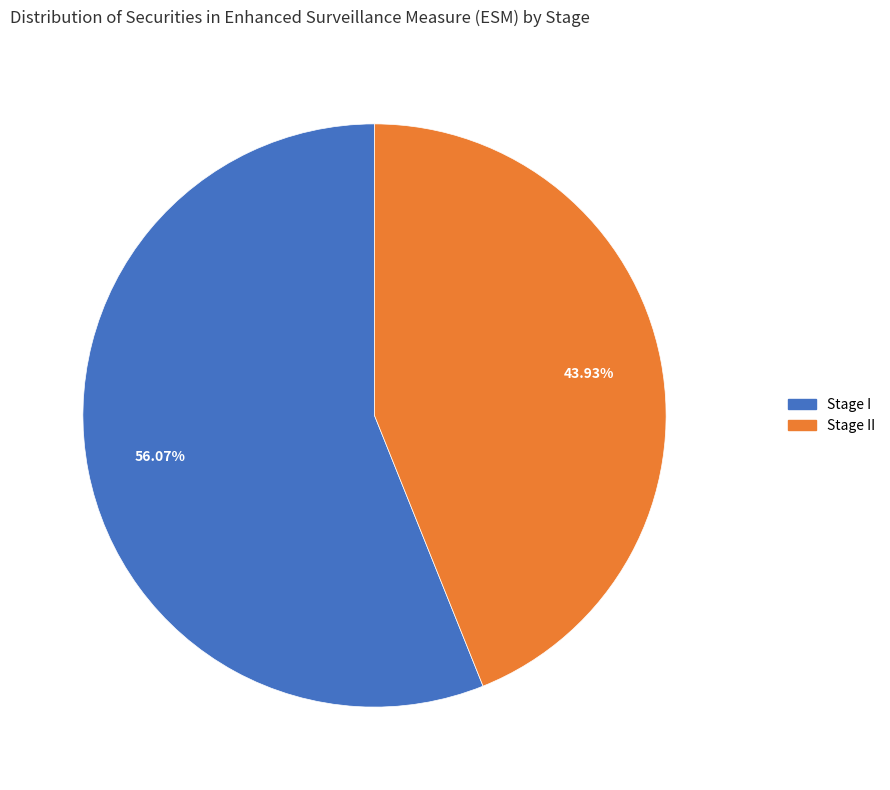

Does any single category account for the majority?

Yes